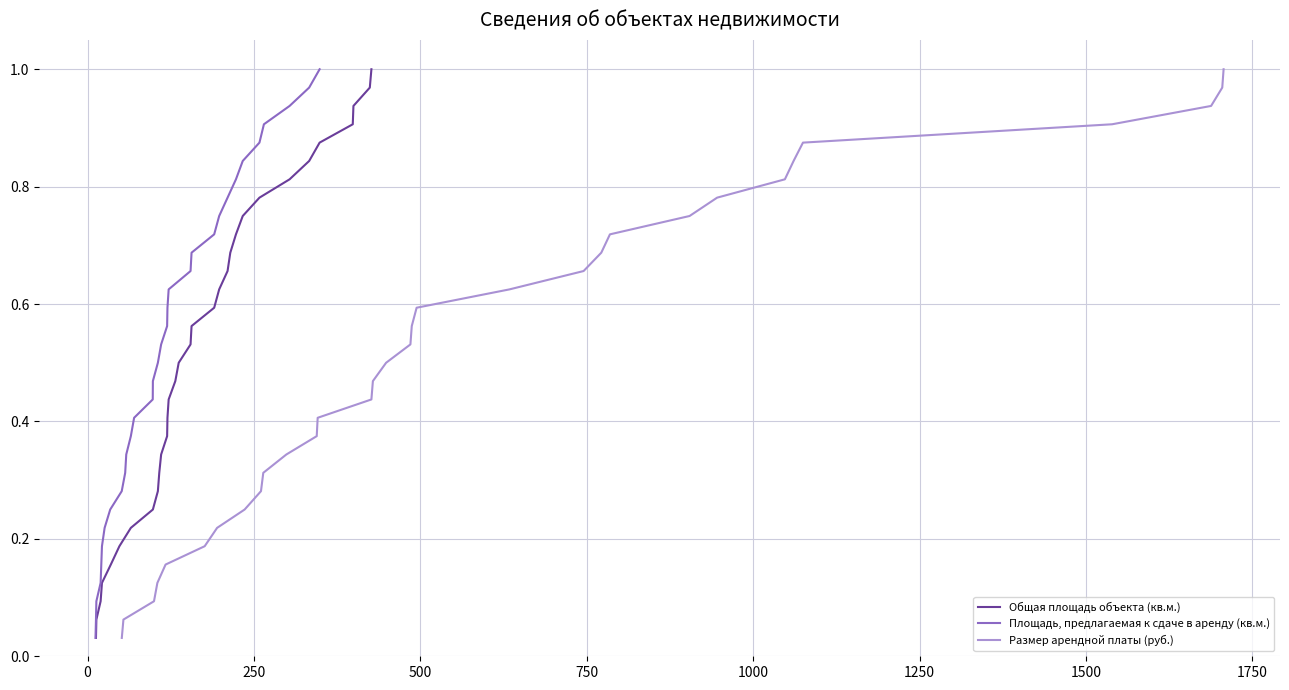

Is the value of Размер арендной платы (руб.) at 23 greater than the value of Площадь, предлагаемая к сдаче в аренду (кв.м.) at 11?

Yes